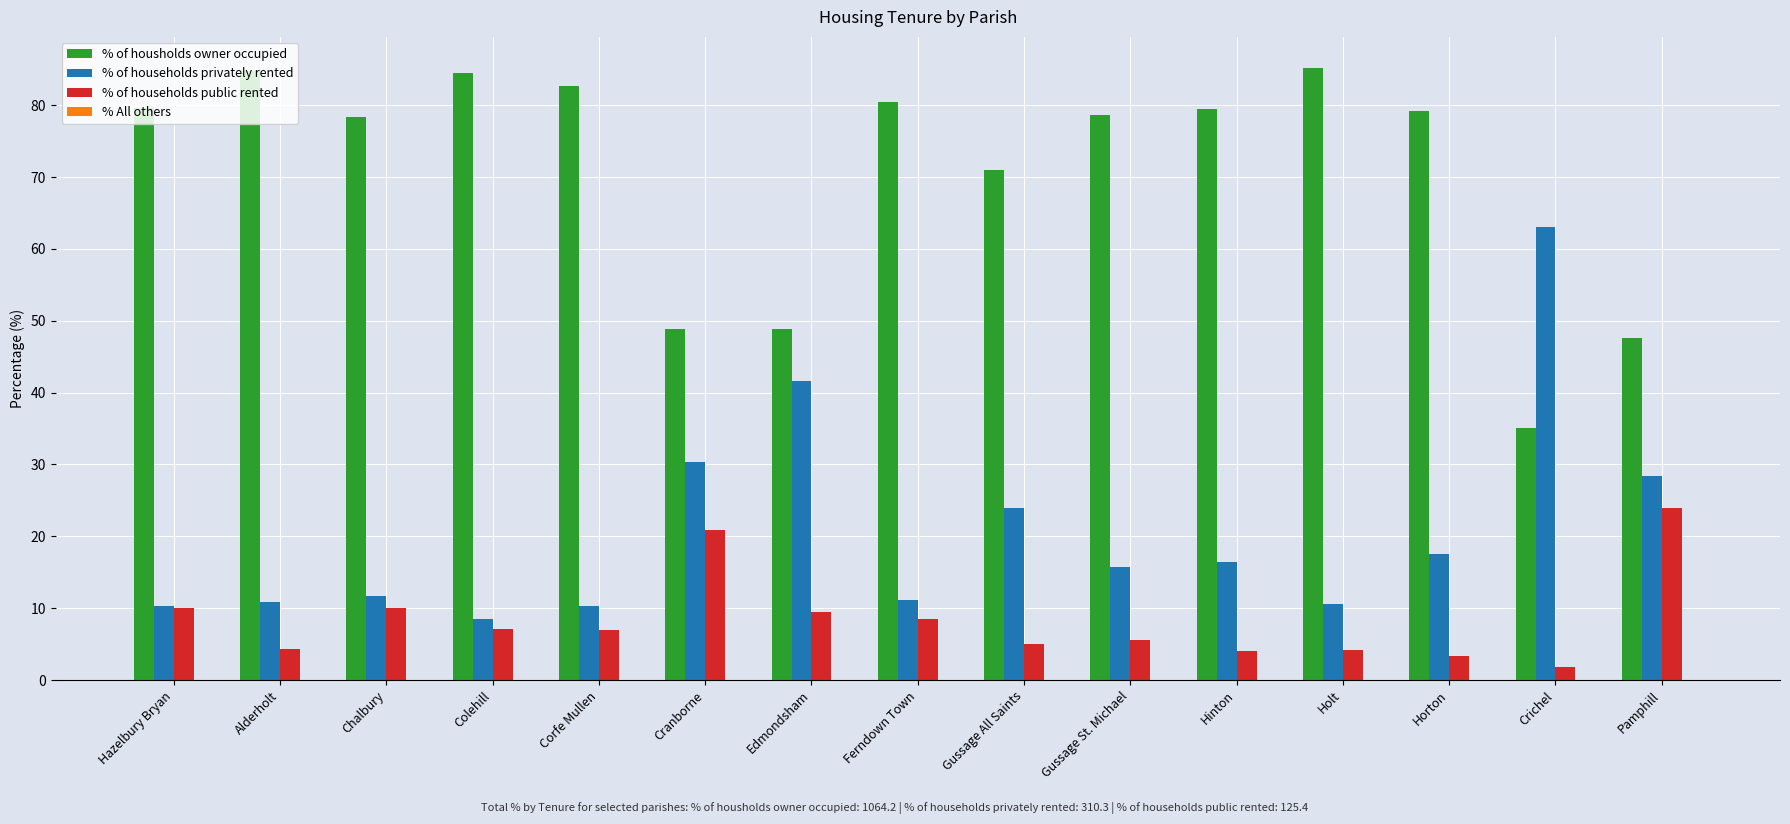

What is the sum of all % of housholds owner occupied values?

1064.2